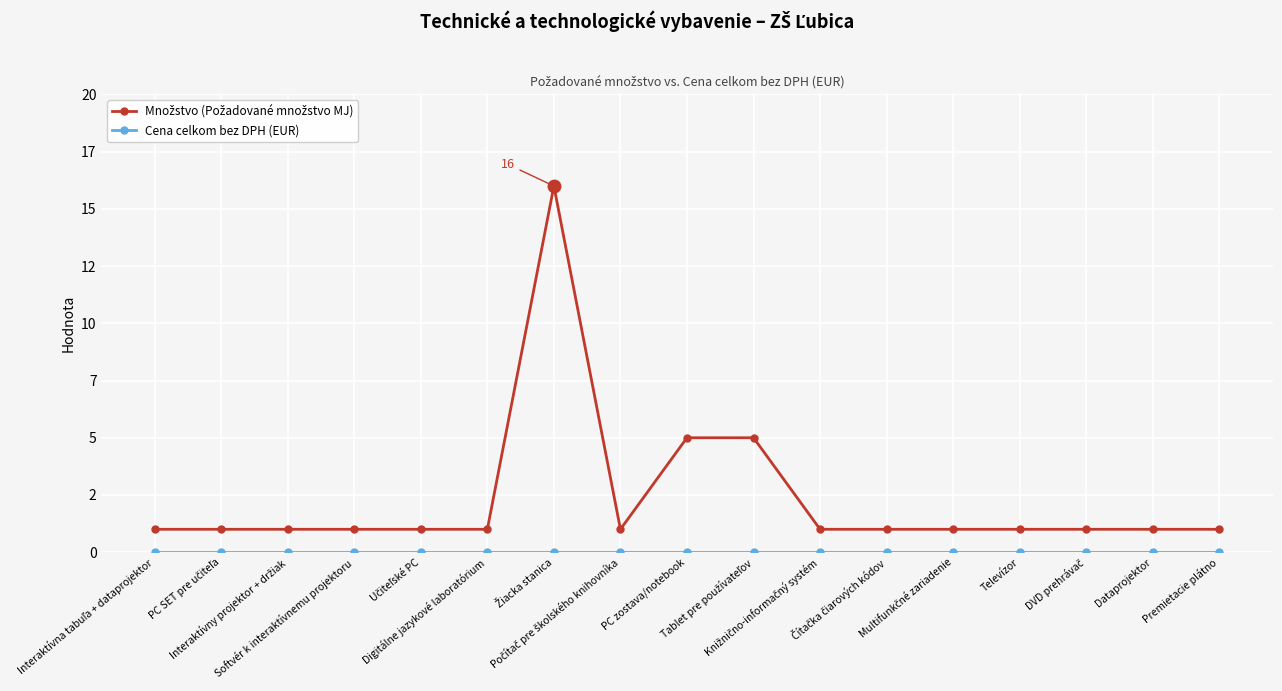

Rank the series by their maximum value, from highest to lowest.

Množstvo (Požadované množstvo MJ), Cena celkom bez DPH (EUR)